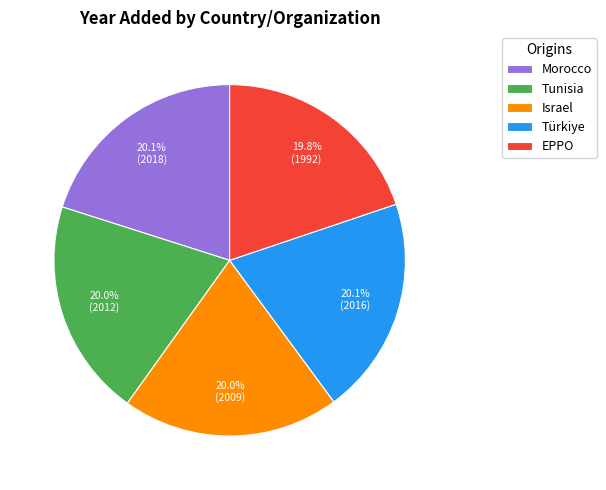

Is it true that Türkiye is 20% of the pie?

True